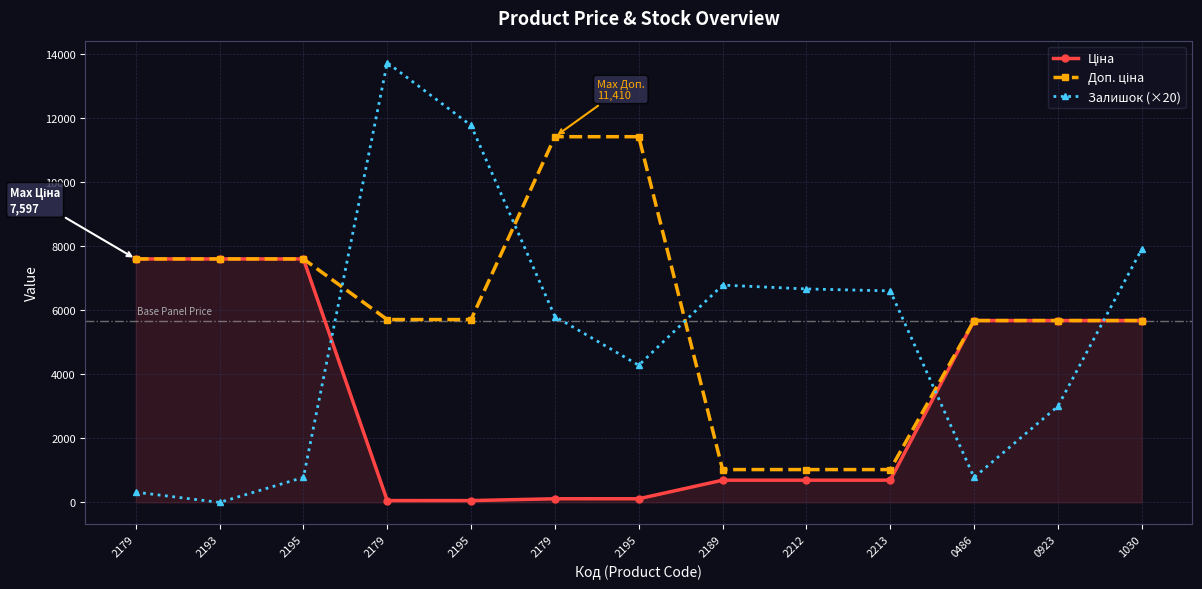

What is the sum of the Залишок (×20) values at 2179 and 2195?

14500.0